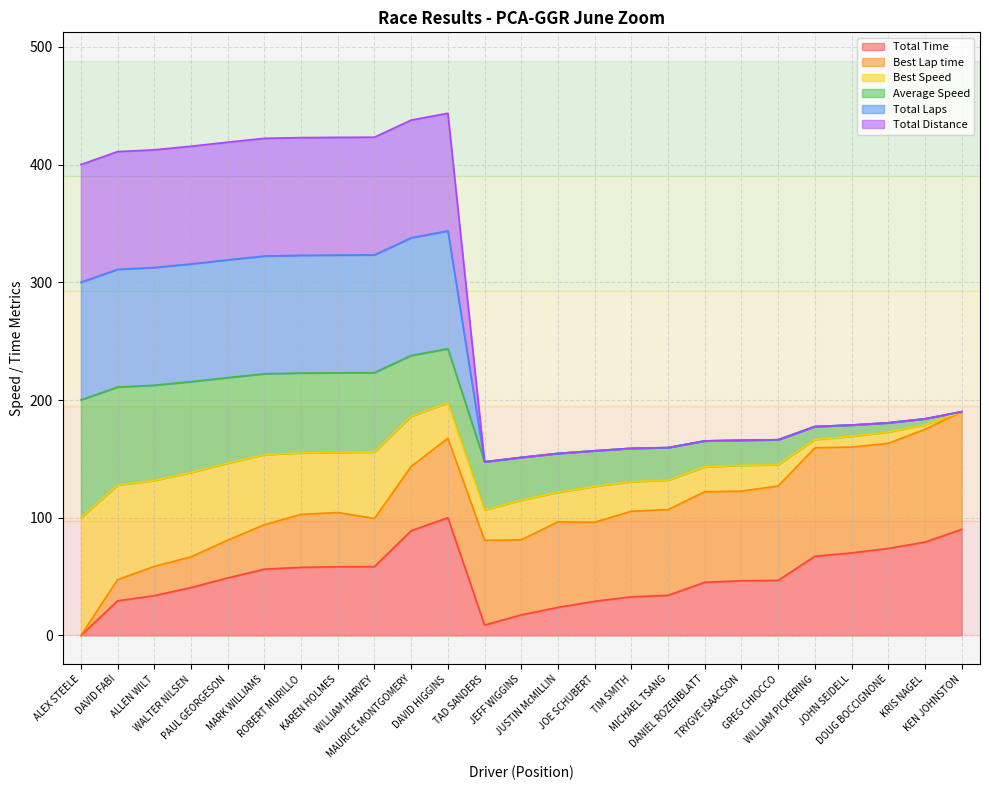

Where does the Total Time series first go above 46?

PAUL GEORGESON